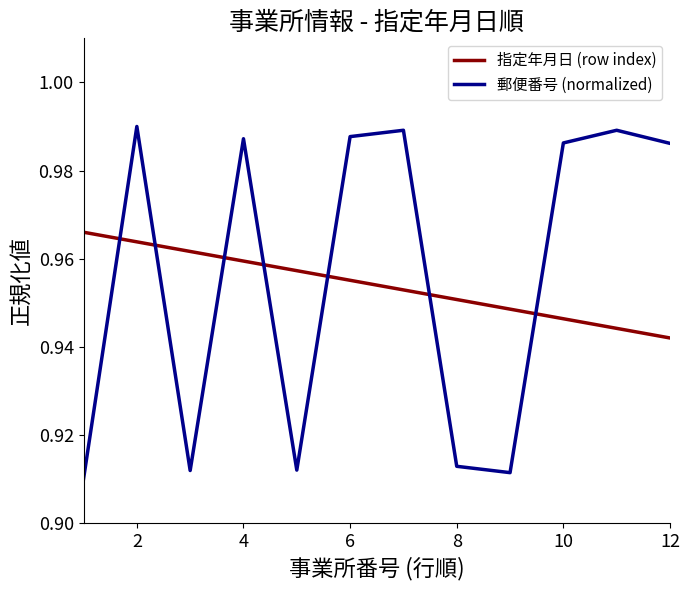

How many lines are shown in the chart?

2